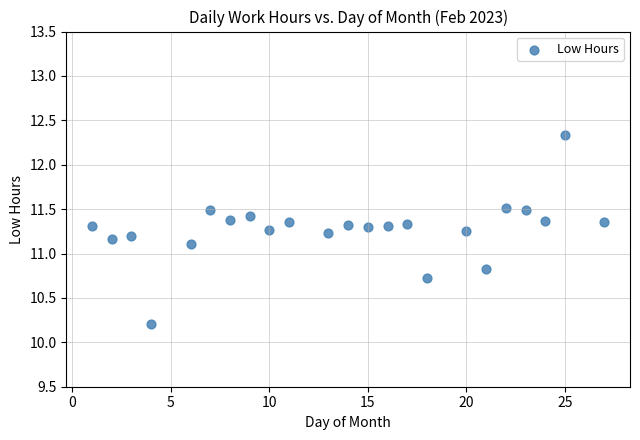

What Y value in the scatter plot is closest to 11?

11.1